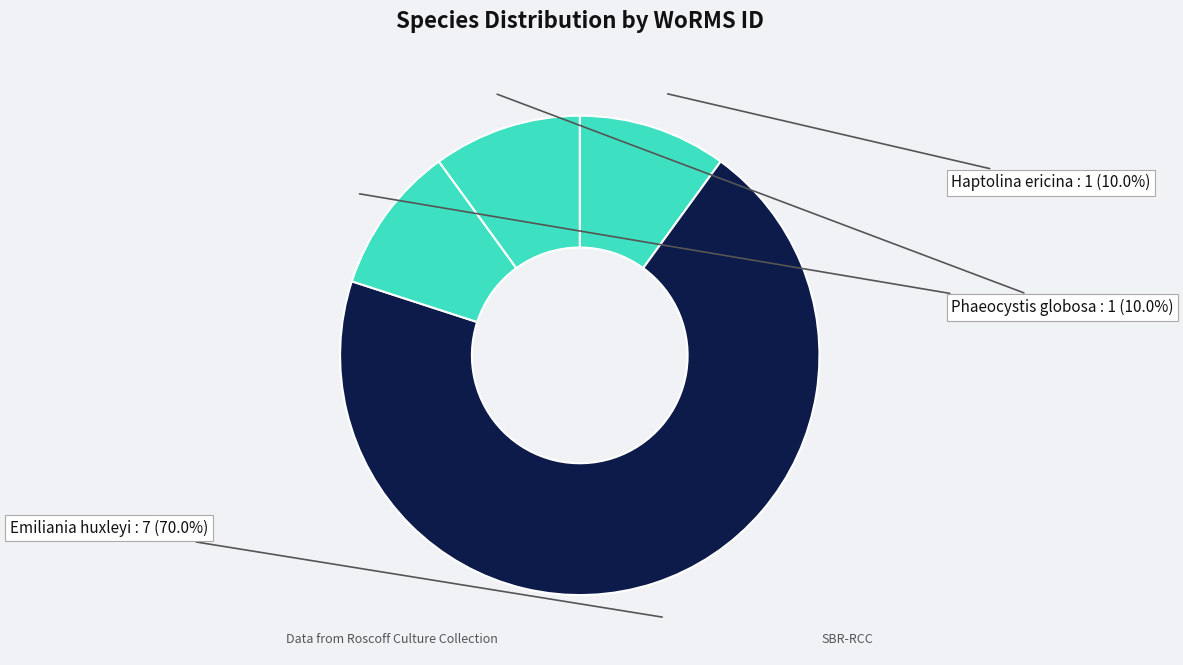

How many slices are in this pie chart?

4